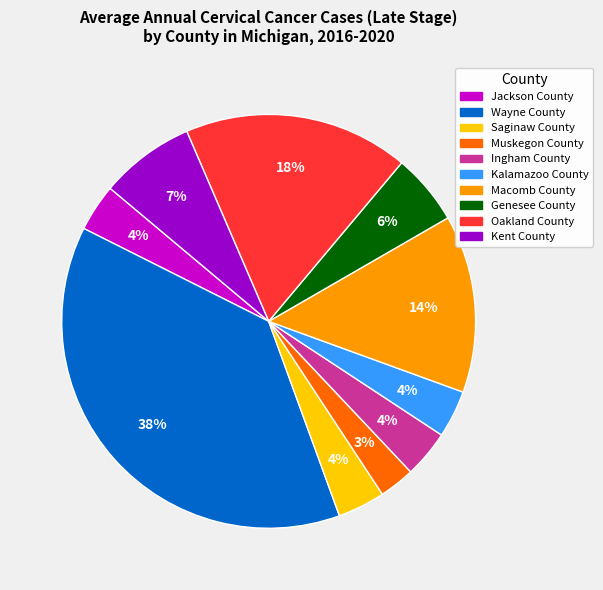

Does any single category account for the majority?

No